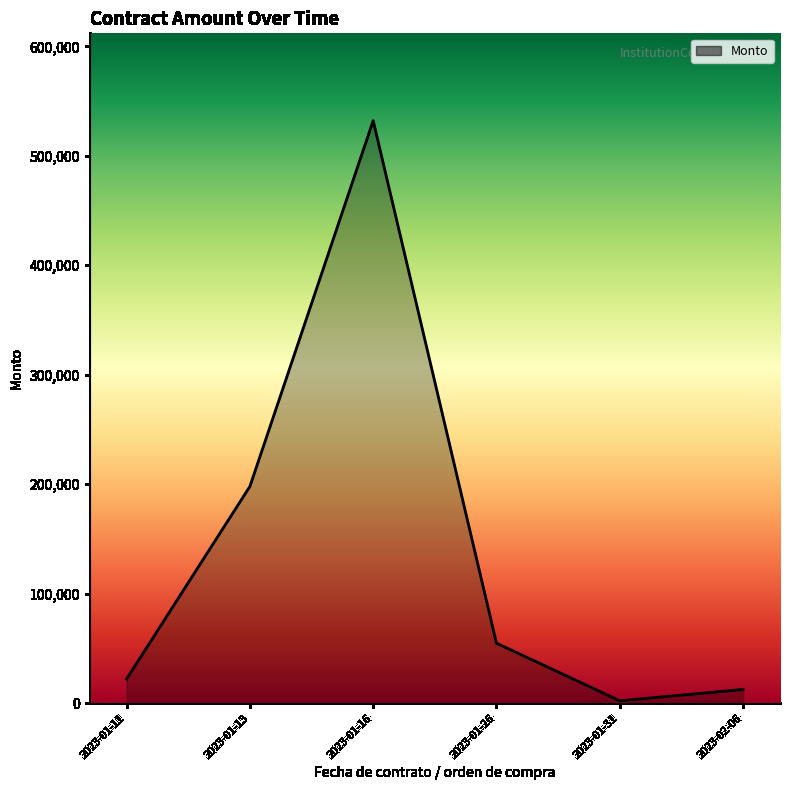

Where is the first local maximum?

2023-01-16